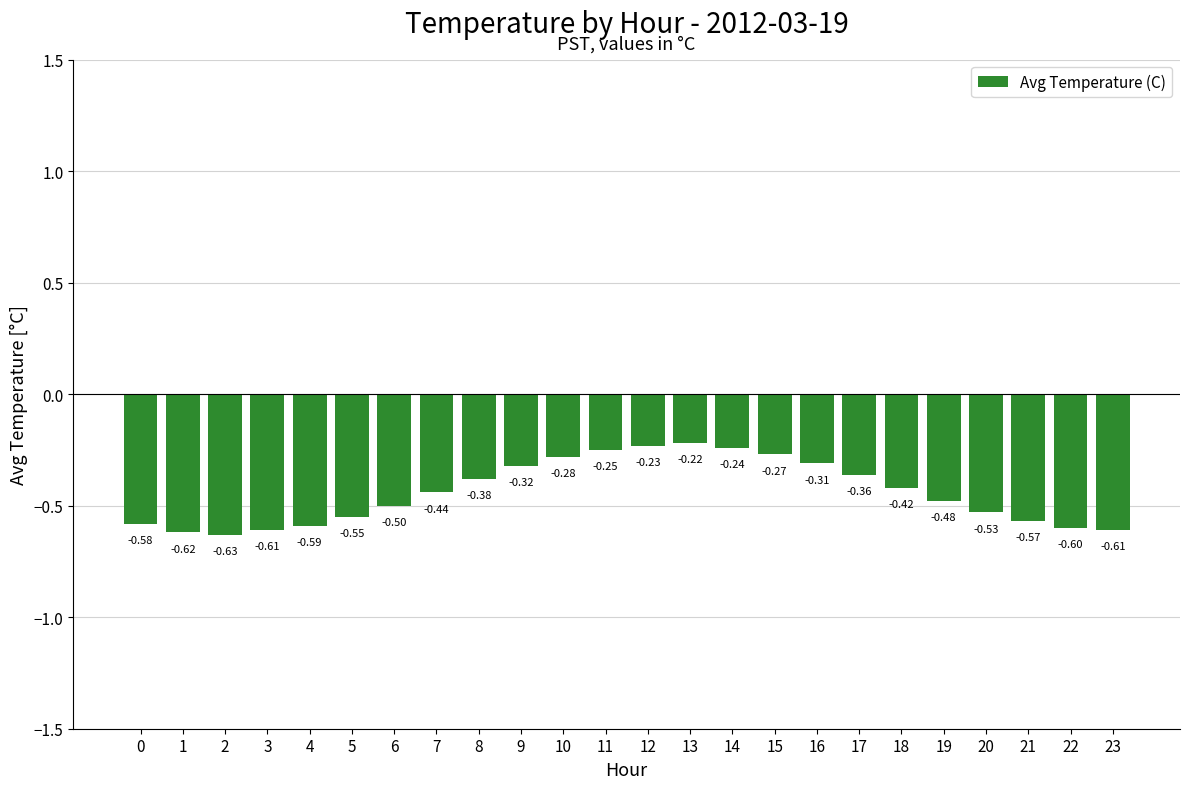

Is it true that the value at 4 is -0.6?

True